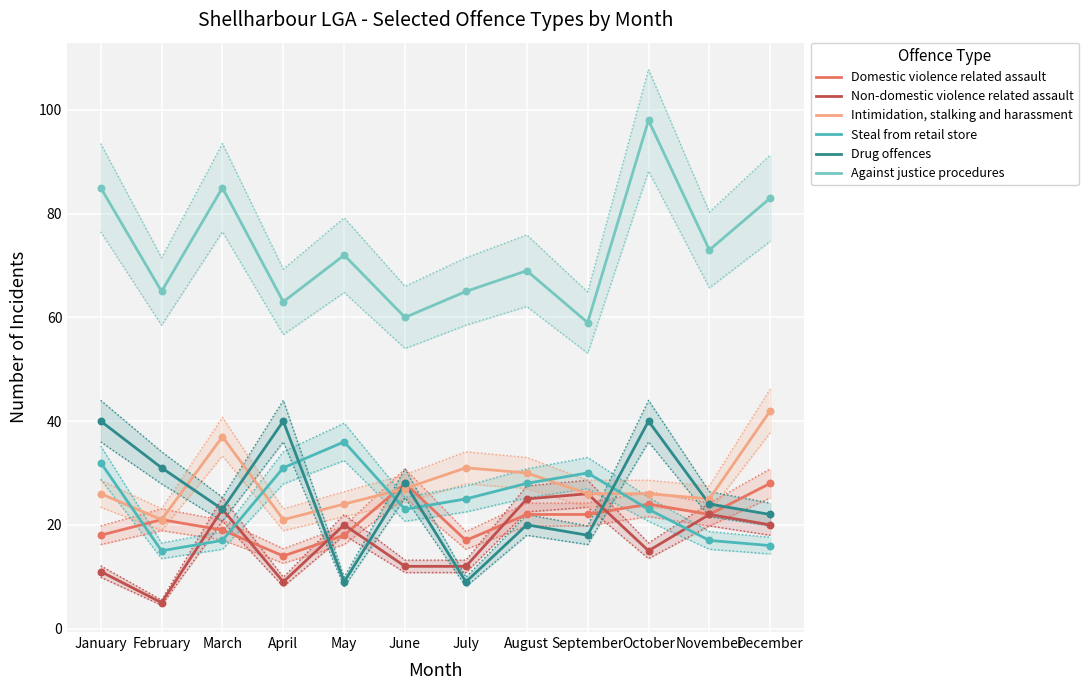

Which series contains the lowest Y value?

Non-domestic violence related assault